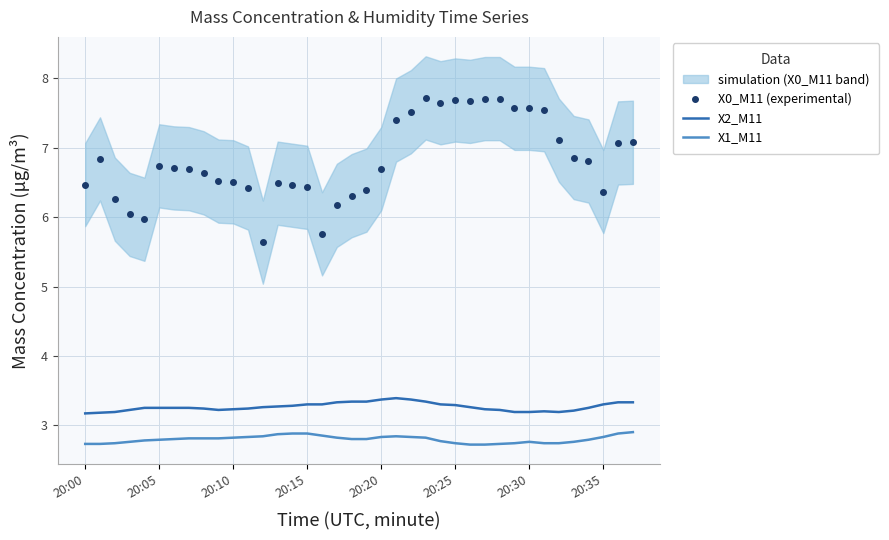

What is the approximate value of X2_M11 at 27?

3.2